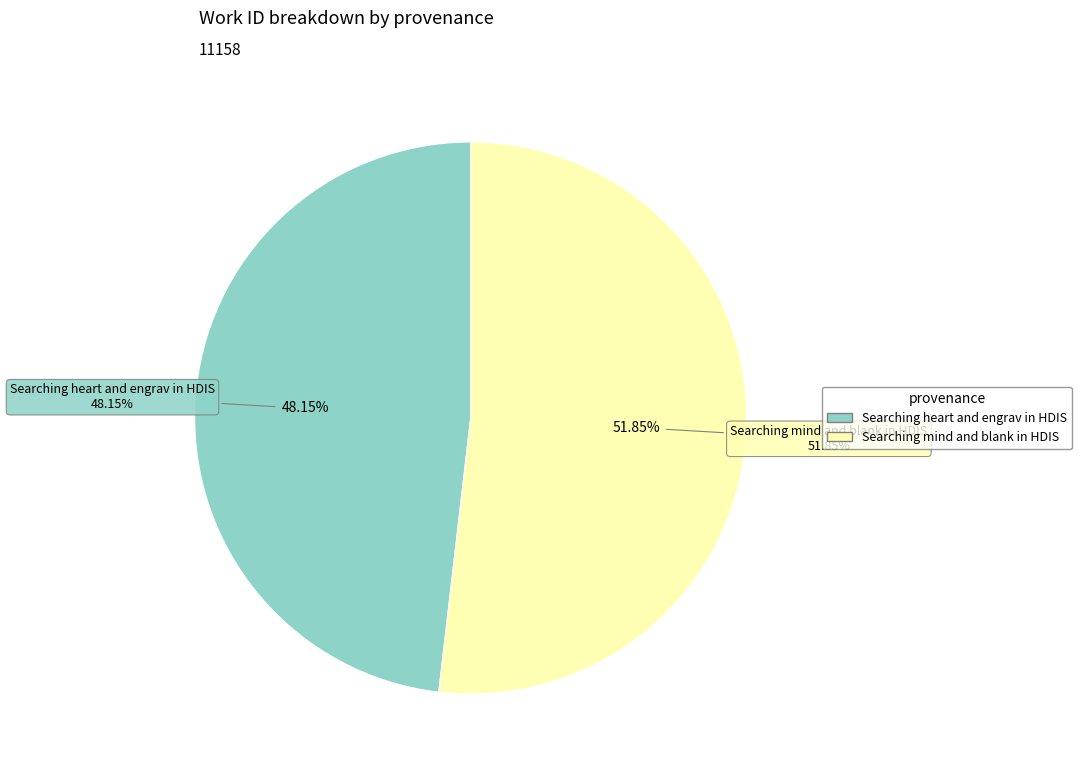

What percentage is NOT represented by Searching heart and engrav in HDIS?

51.8%